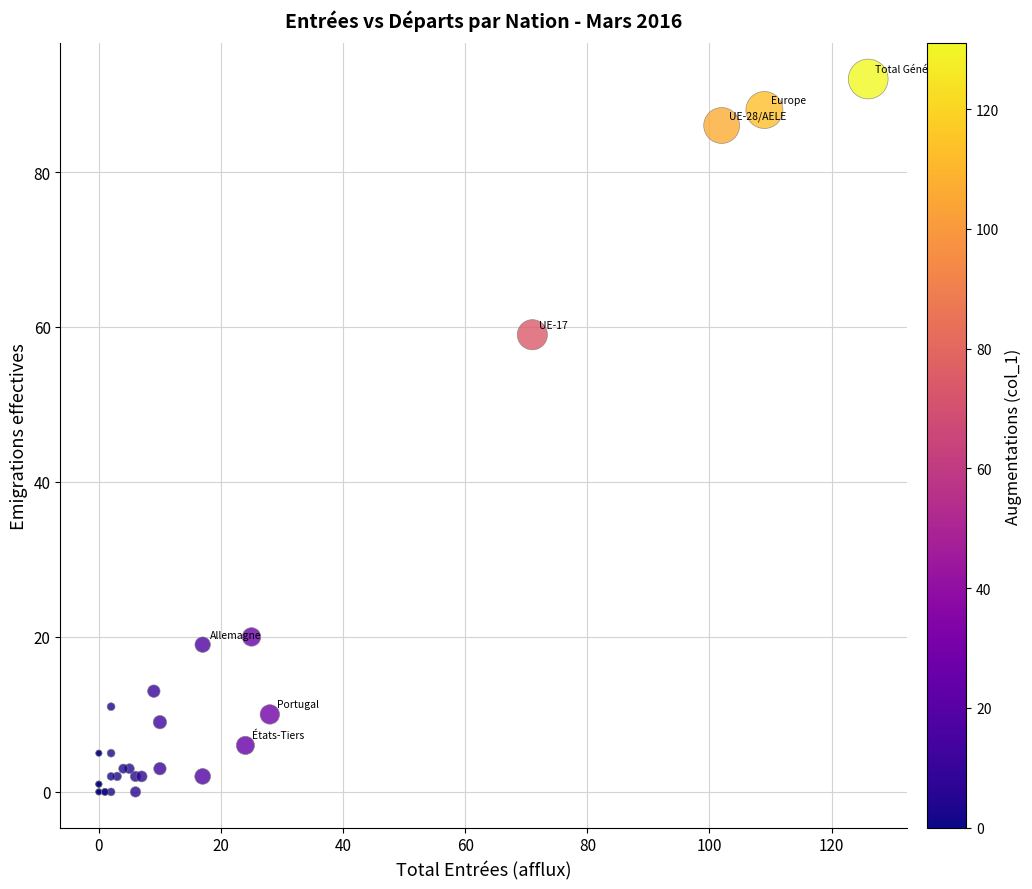

What Y value in the scatter plot is closest to 46?

59